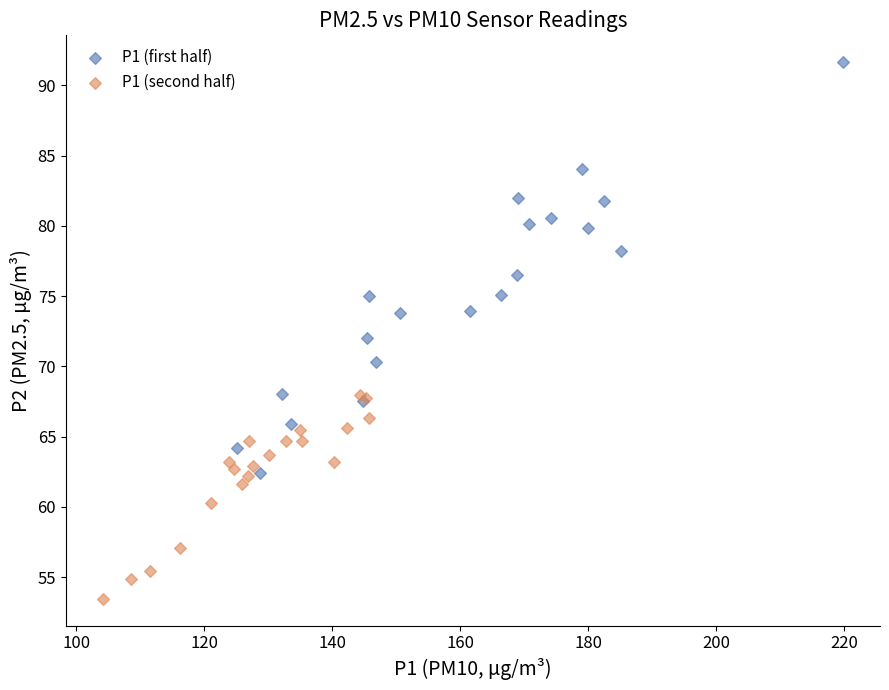

Which series reaches the minimum Y coordinate?

P1 (second half)